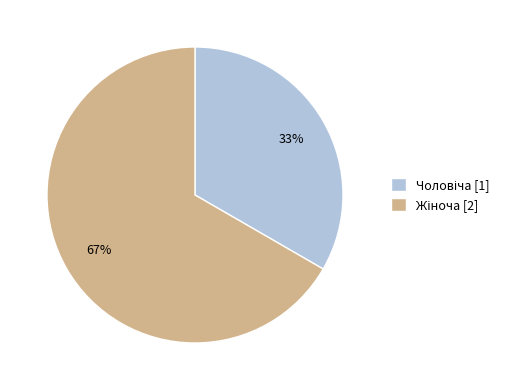

To the nearest percent, what is the average slice percentage?

50%